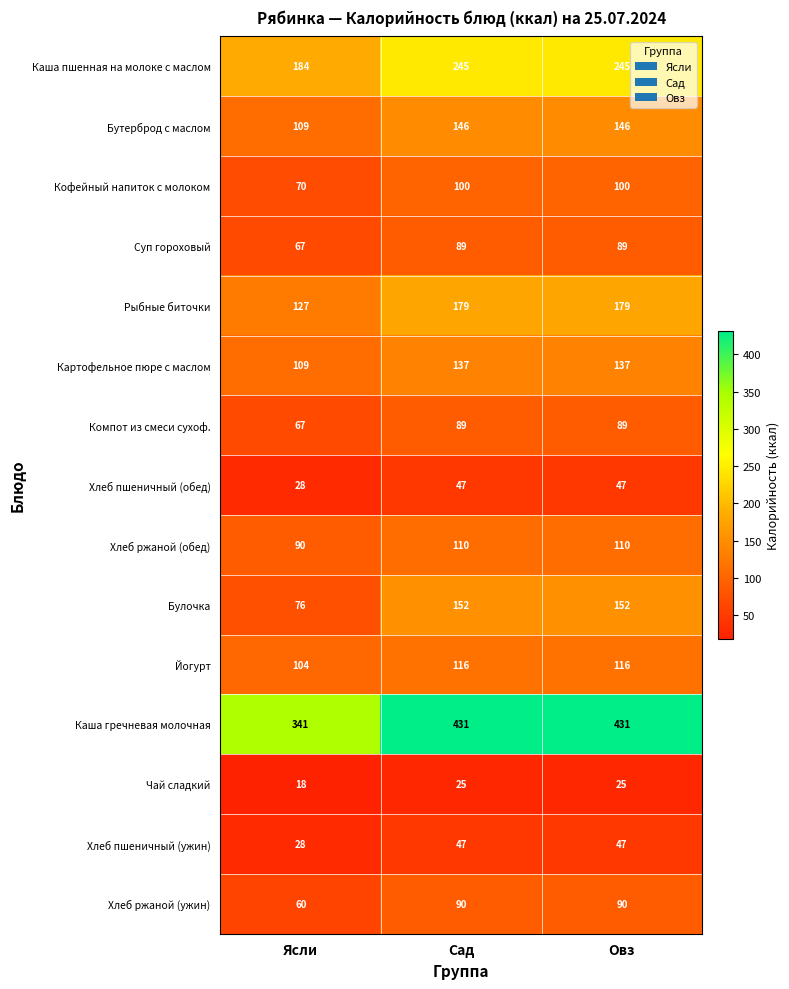

The Суп гороховый series shows 67 at Ясли. True or false?

True